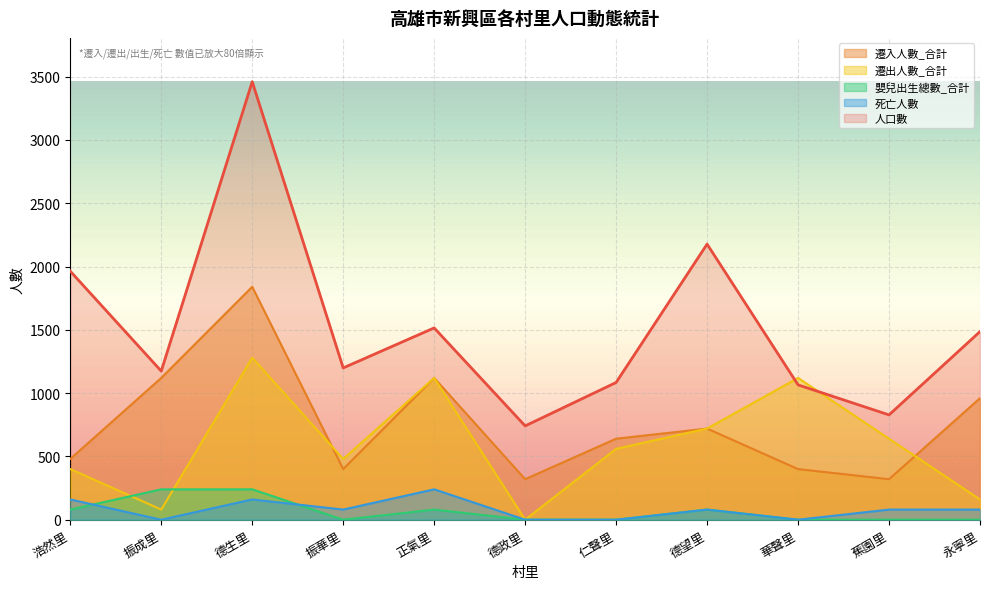

What is the approximate value of 遷入人數_合計 at 德政里, to the nearest 10?

320